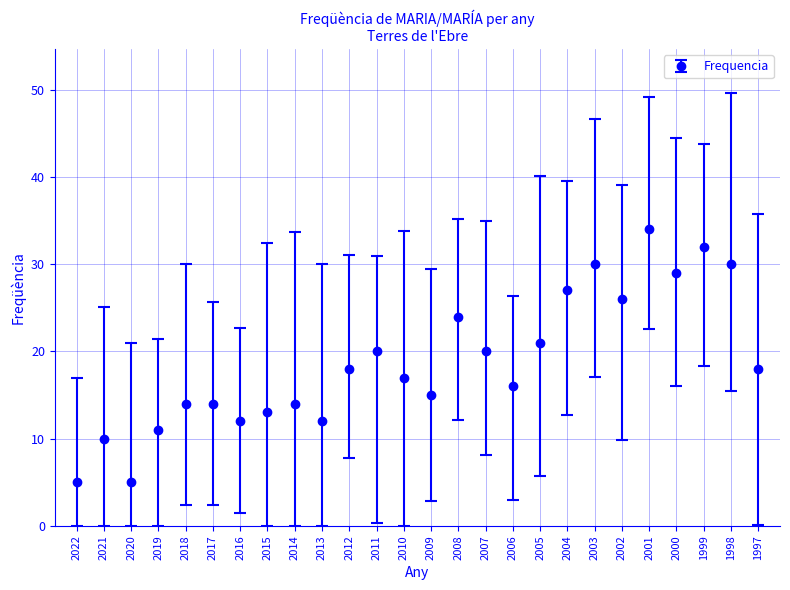

Approximately how many times larger is the value at 2019 compared to 2017?

0.8